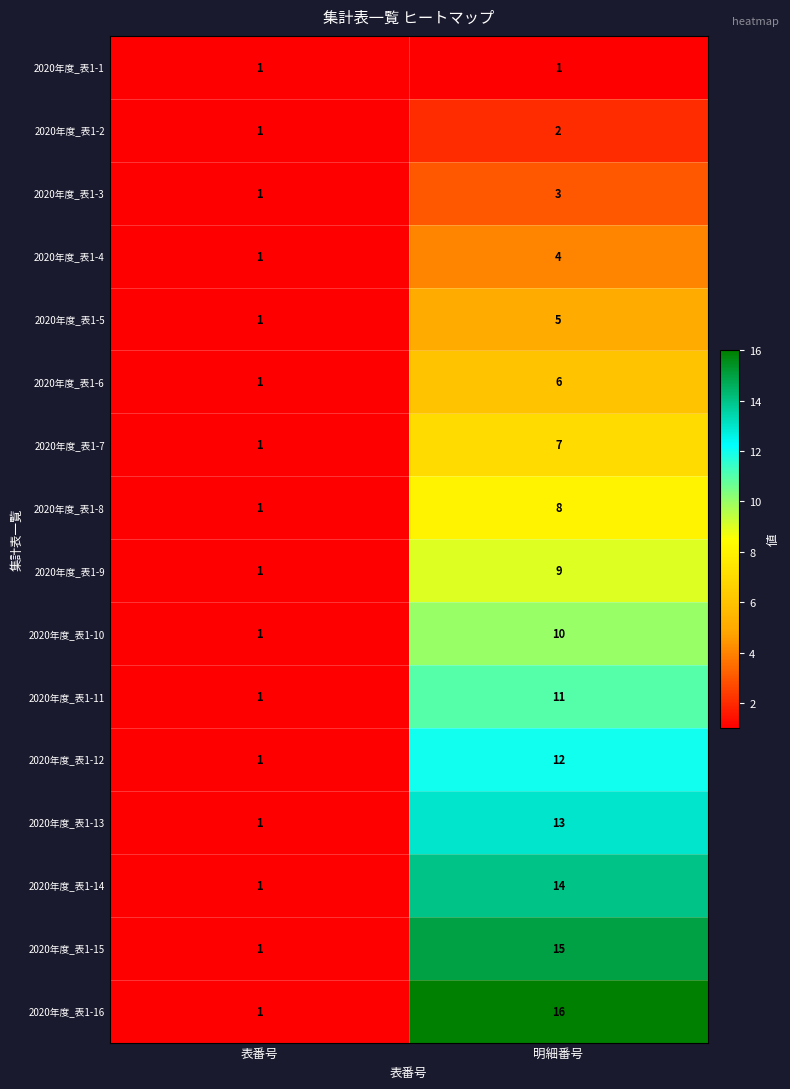

Where is 2020年度_表1-15 nearest to the value 8?

表番号